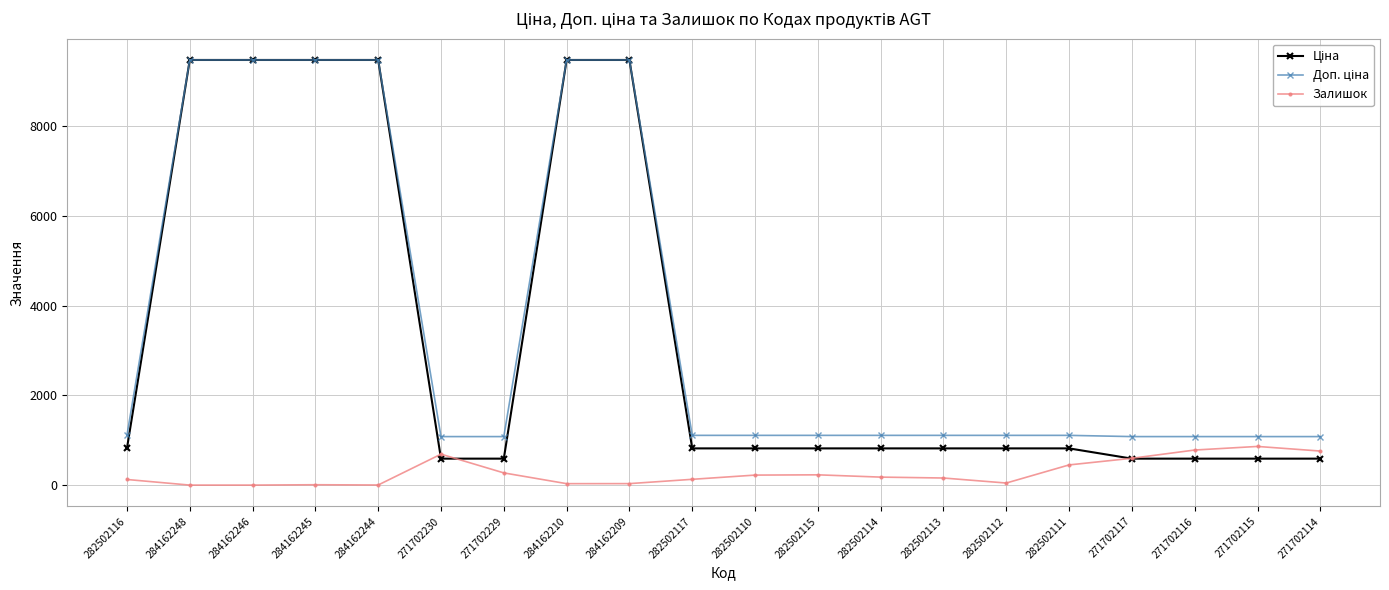

What is the value of the Залишок point at the 11th from the left?

223.0